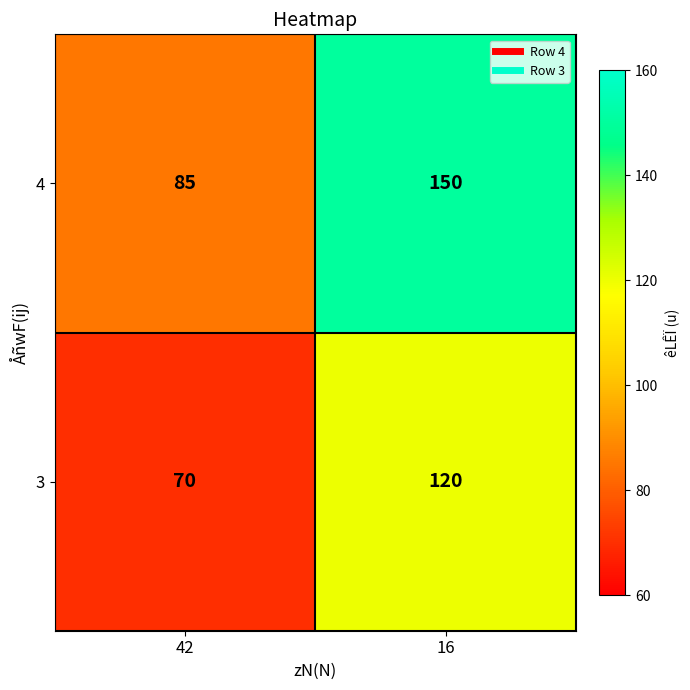

Reading right to left, list all the values displayed in this chart.

4: 16=150	42=85
3: 16=120	42=70